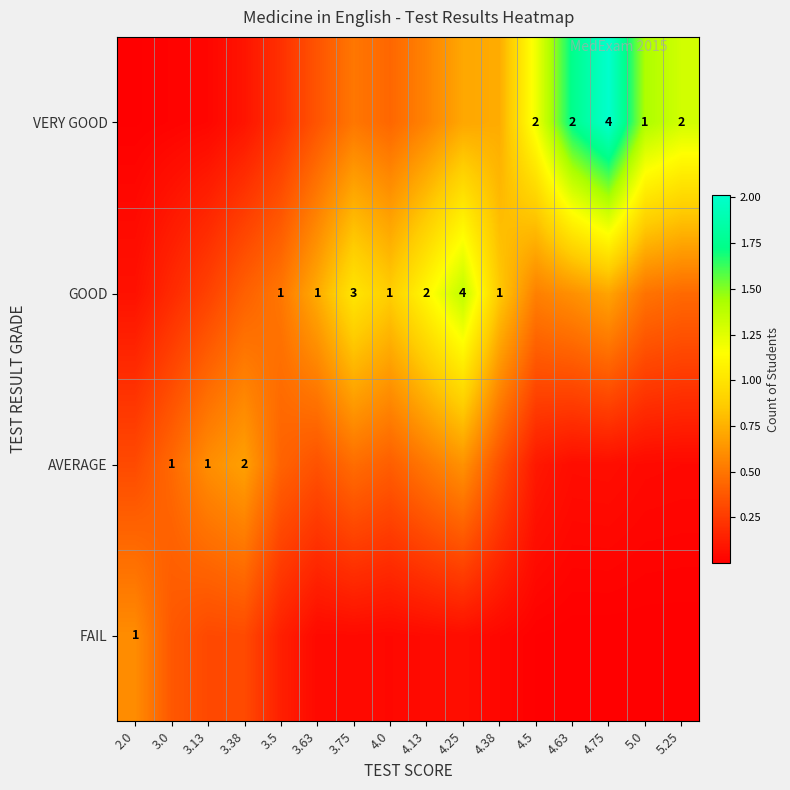

Which category has the highest value in the VERY GOOD series?

4.75